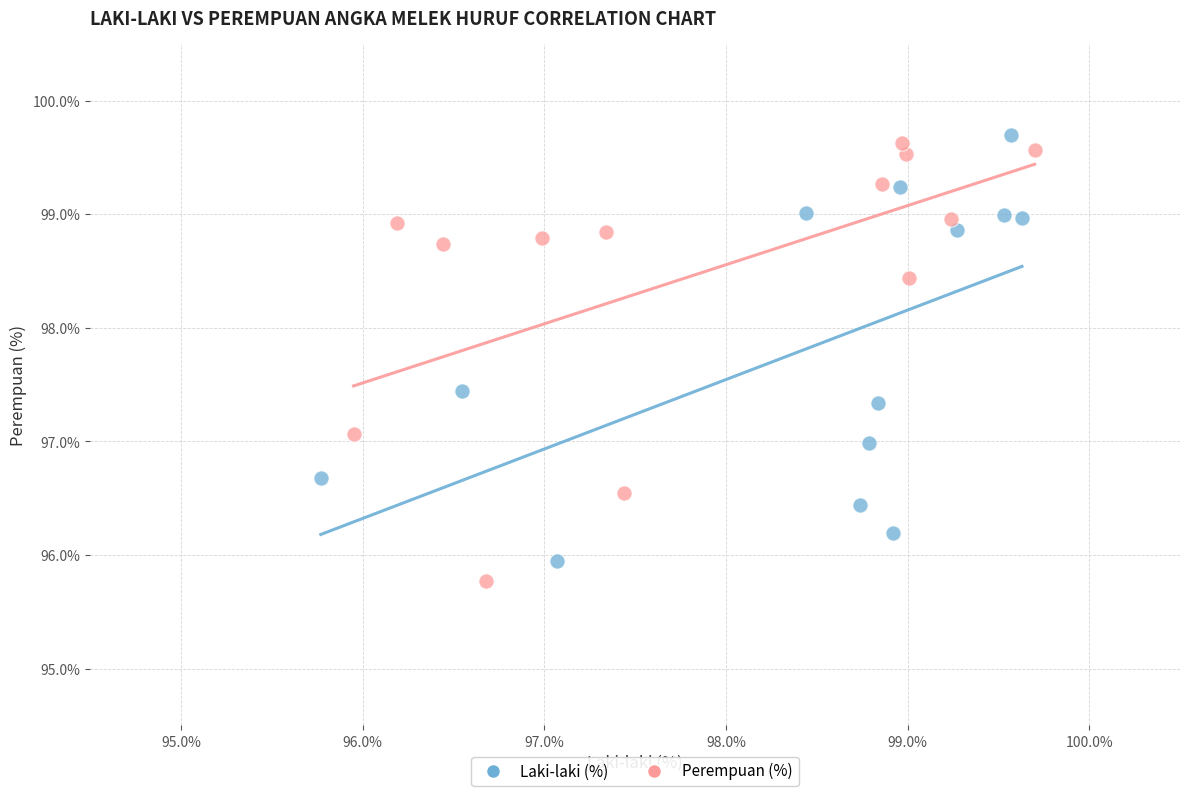

Which series has the widest spread of Y values?

Perempuan (%)